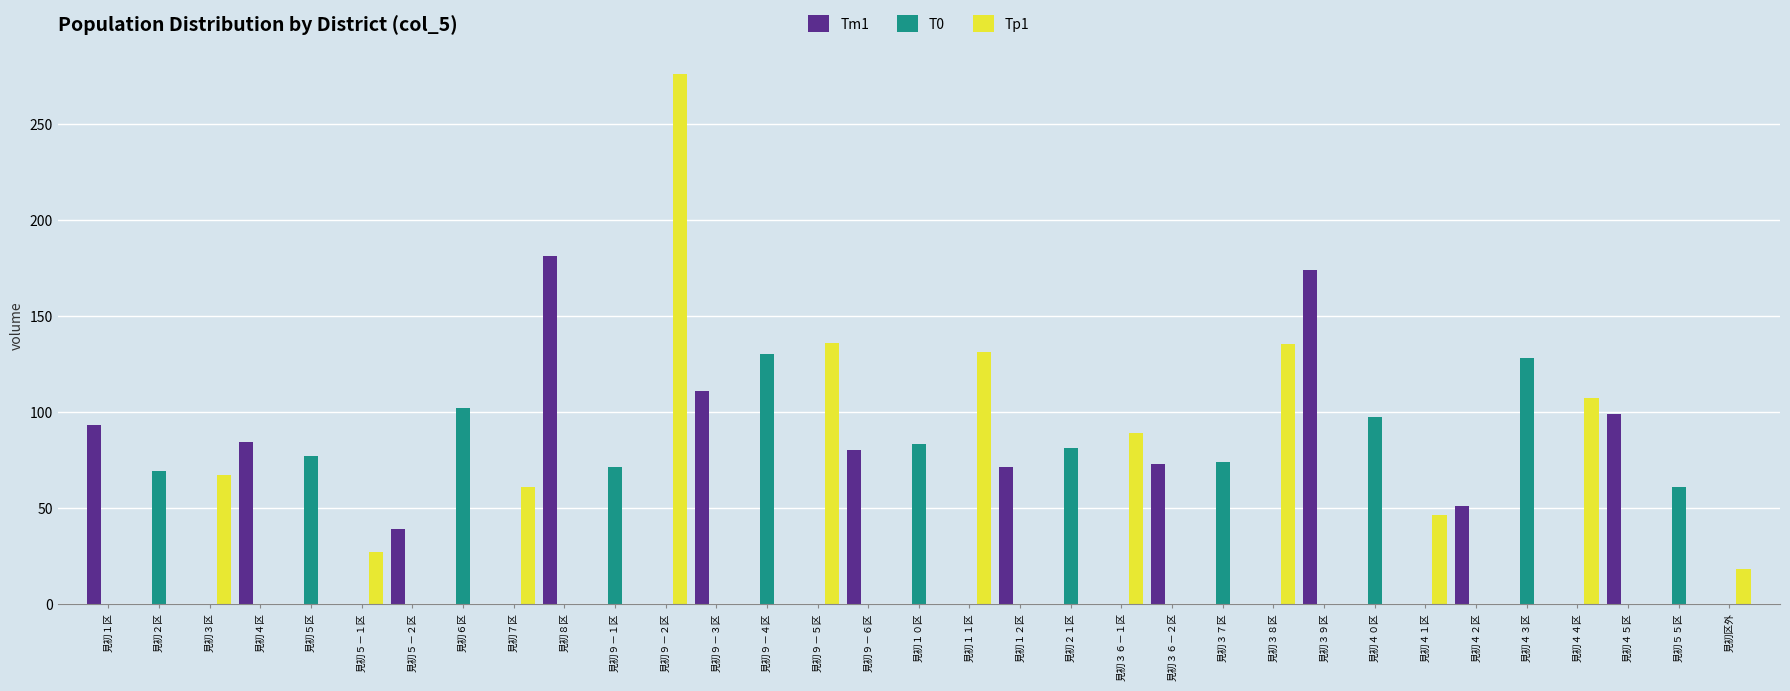

At which category is the sum across all series the highest?

見初９－２区